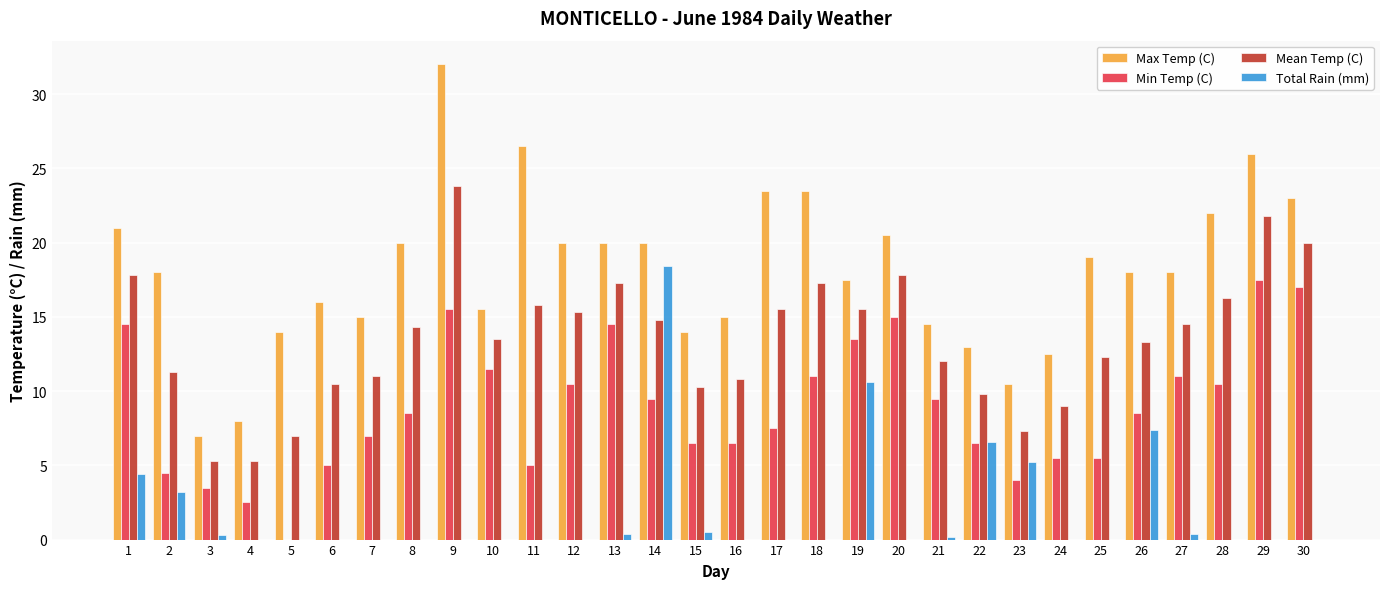

Between 4 and 7, which series saw the biggest shift?

Max Temp (C)